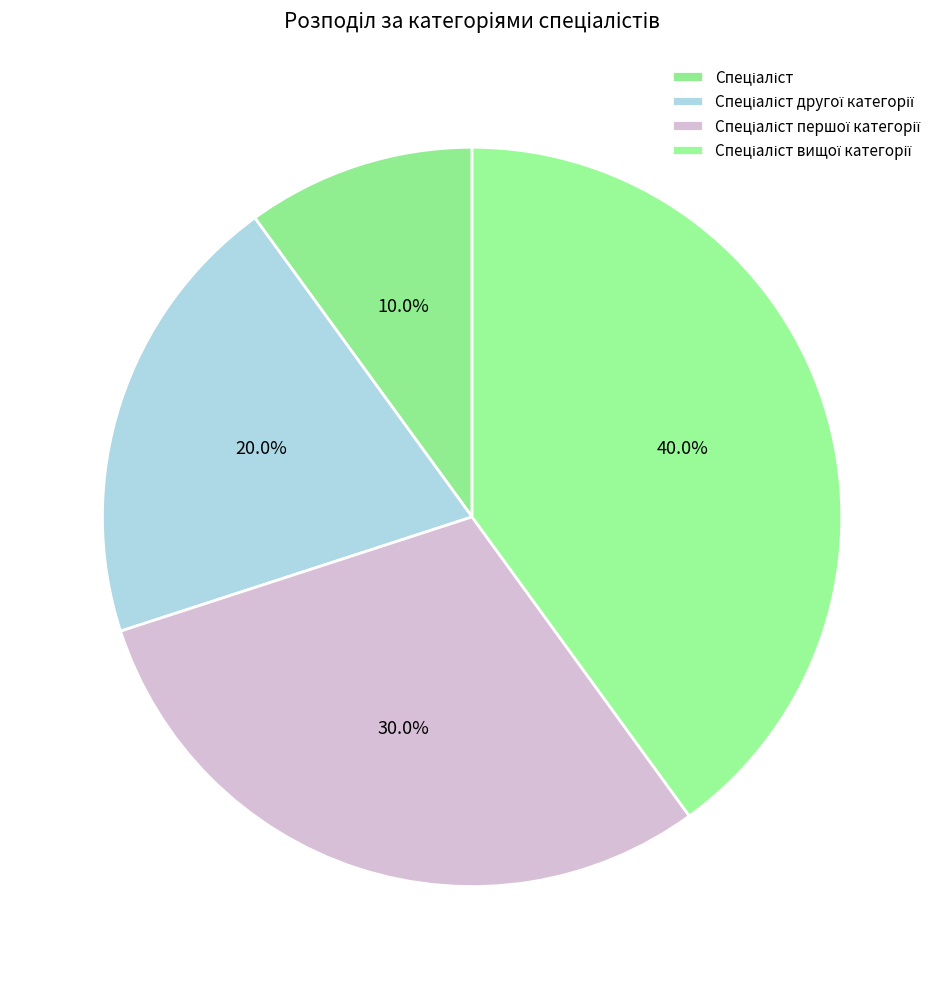

True or false: Спеціаліст першої категорії accounts for 25% of the total.

False